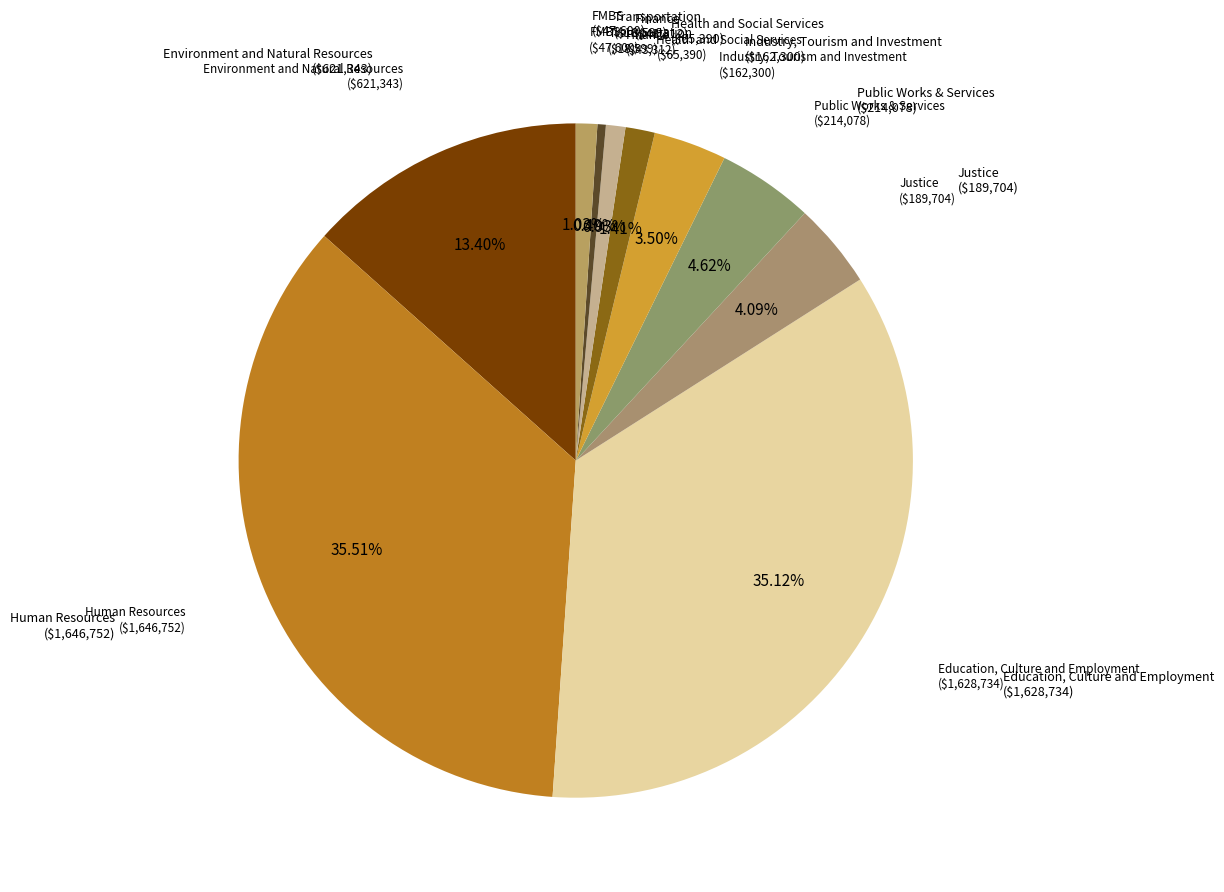

Does any single category account for the majority?

No